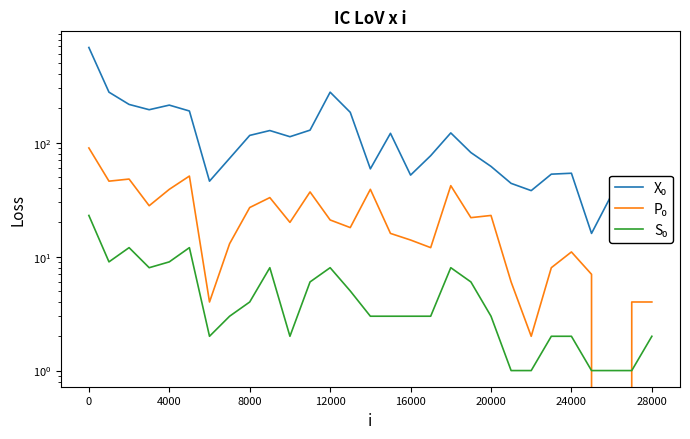

How many positive values does the P₀ series have?

28